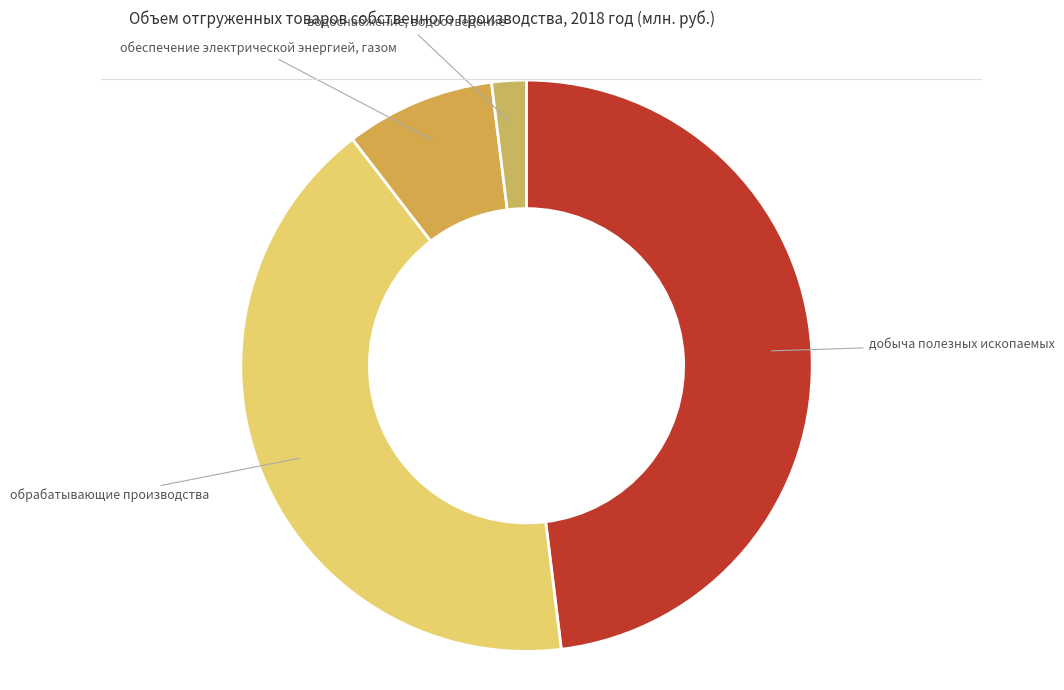

Count the number of slices in the pie.

4